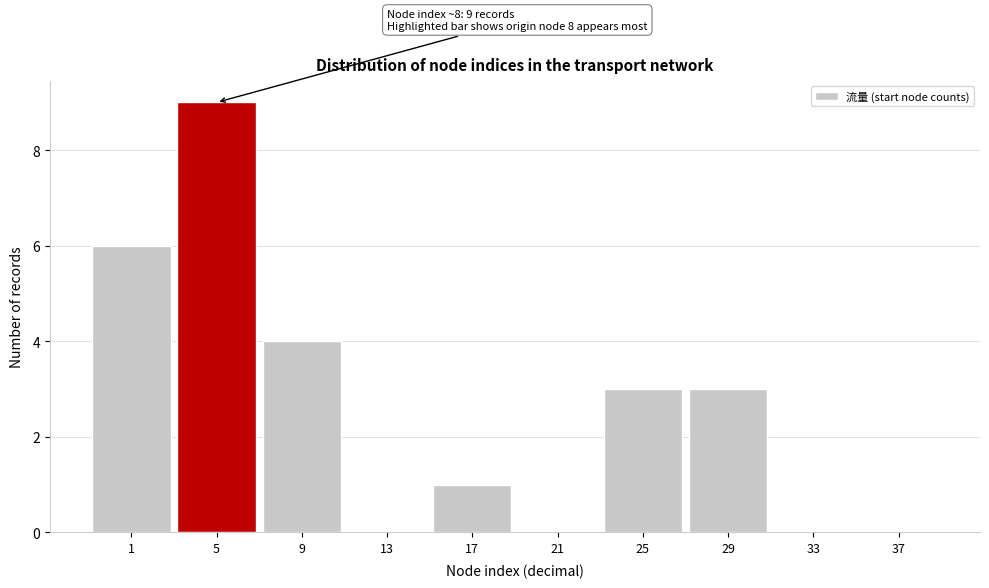

Reading right to left, list all the values displayed in this chart.

37=0	33=0	29=3	25=3	21=0	17=1	13=0	9=4	5=9	1=6